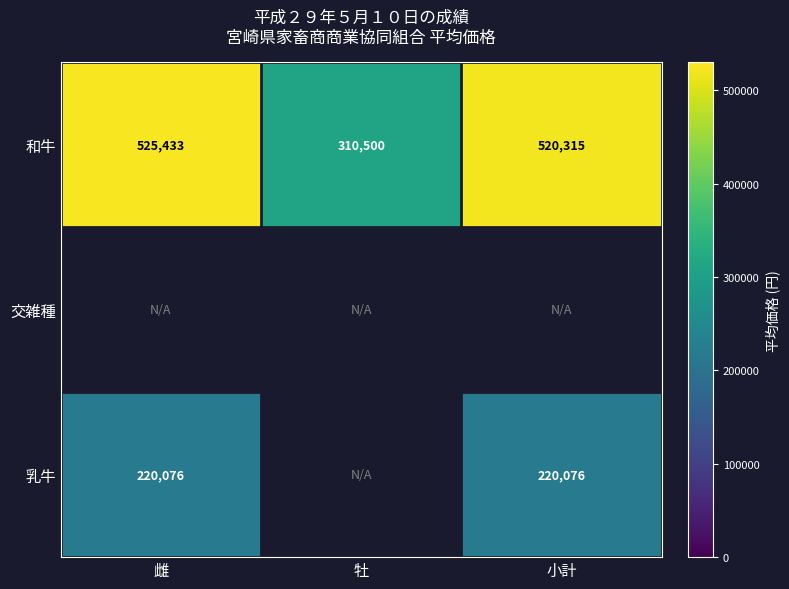

Is it true that 乳牛 equals 220076 at 小計?

True